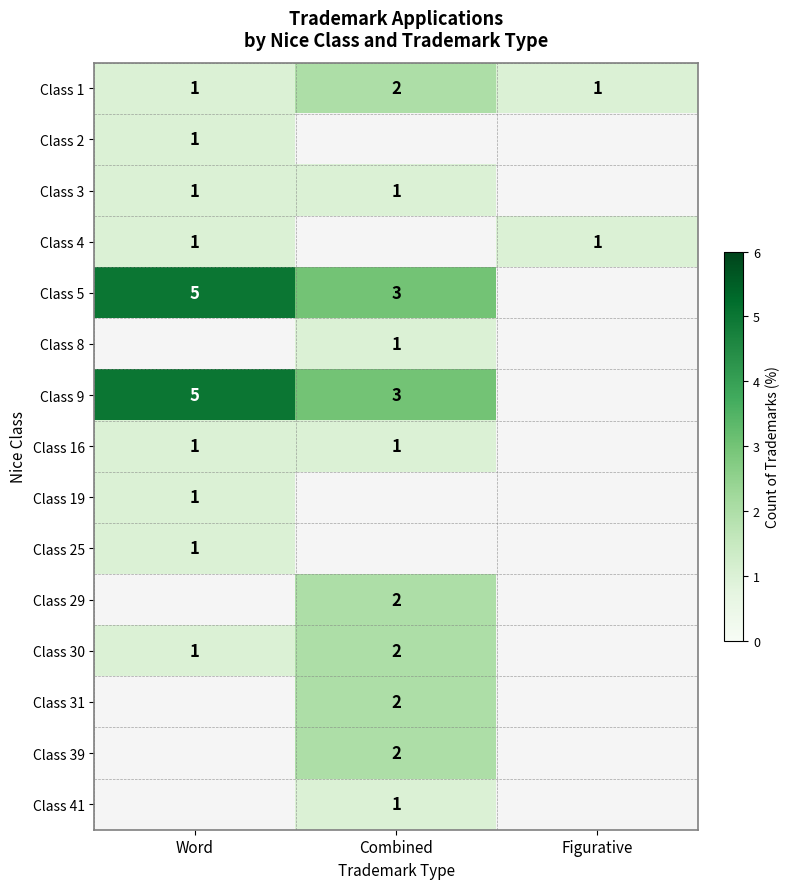

The value of Class 2 at Word is 0. True or false?

False